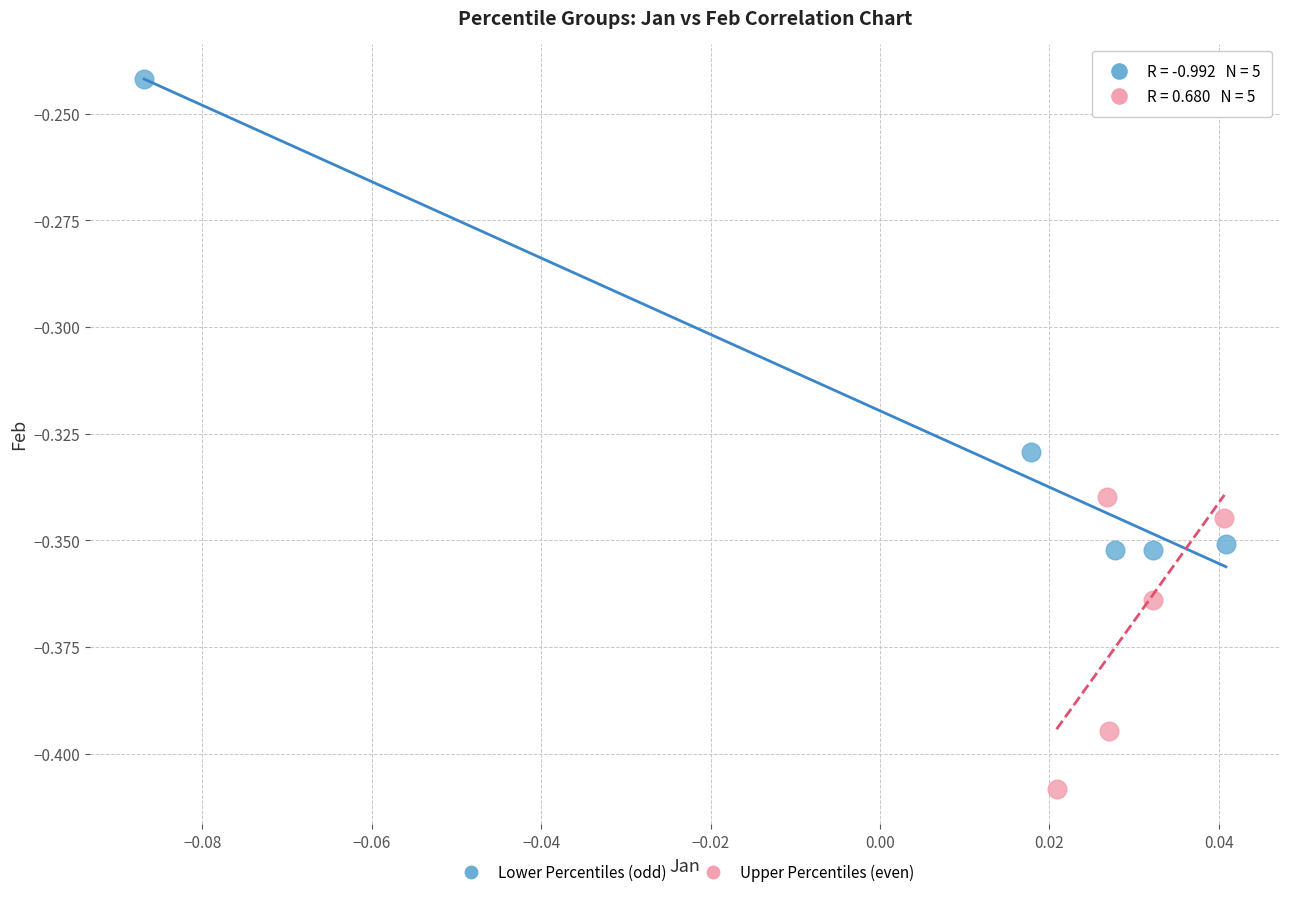

Which series contains the highest Y value?

Lower Percentiles (odd)